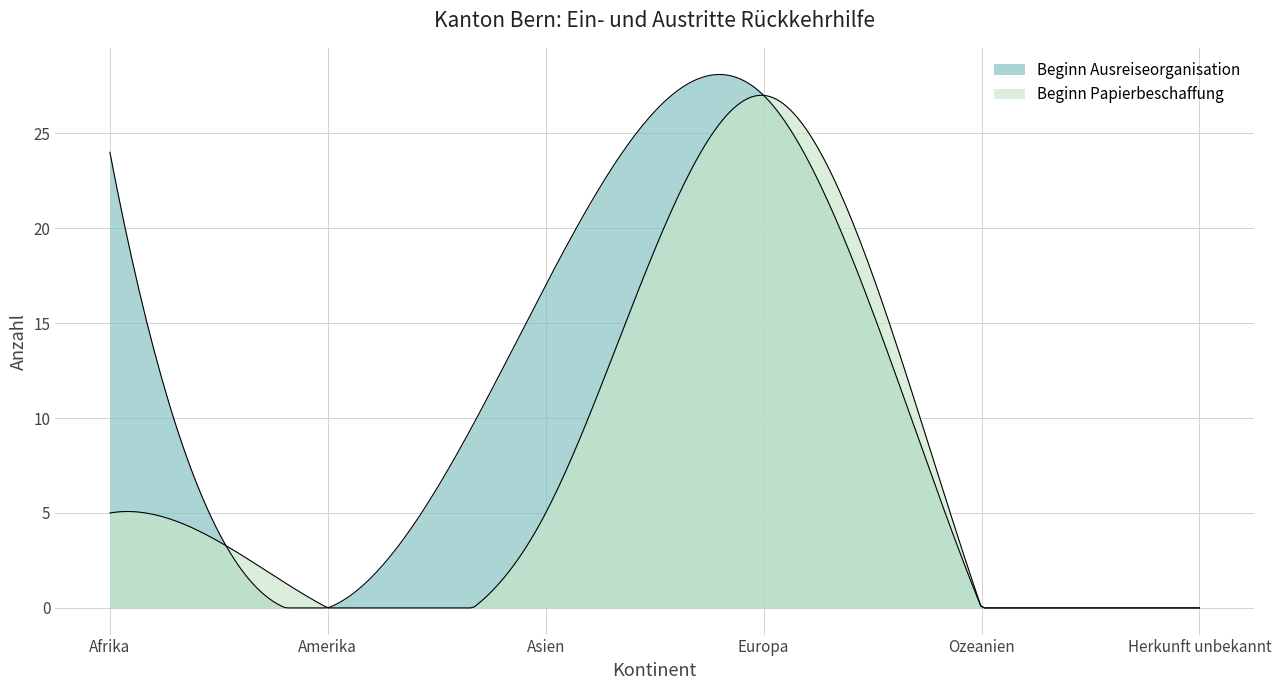

Which series changed the most between Asien and Ozeanien?

Beginn Ausreiseorganisation